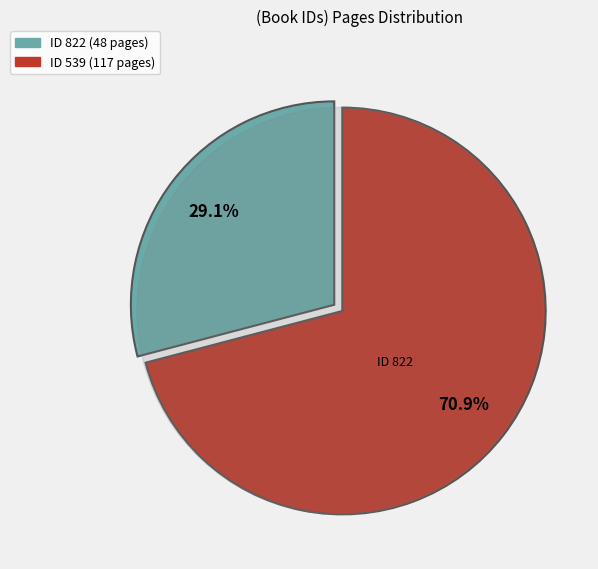

Does 539 represent more than half of the total?

Yes